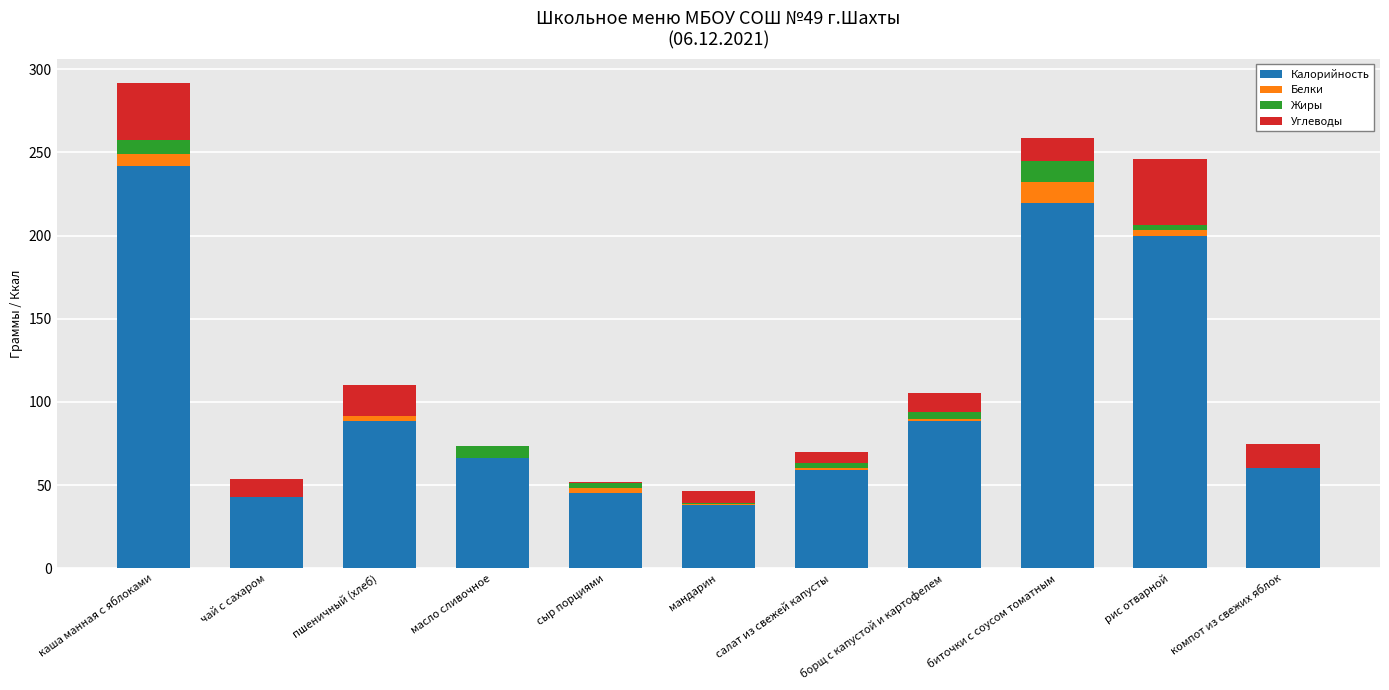

At which category is the sum across all series the highest?

каша манная с яблоками